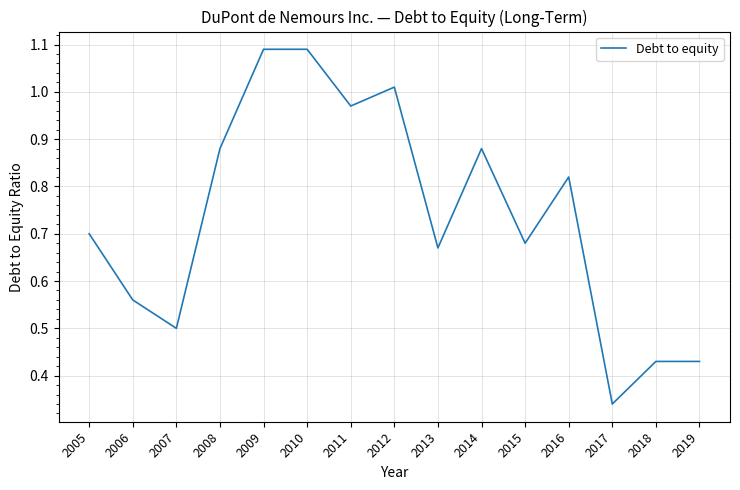

How many interior local valleys (lower than both neighbors) does the data have?

5